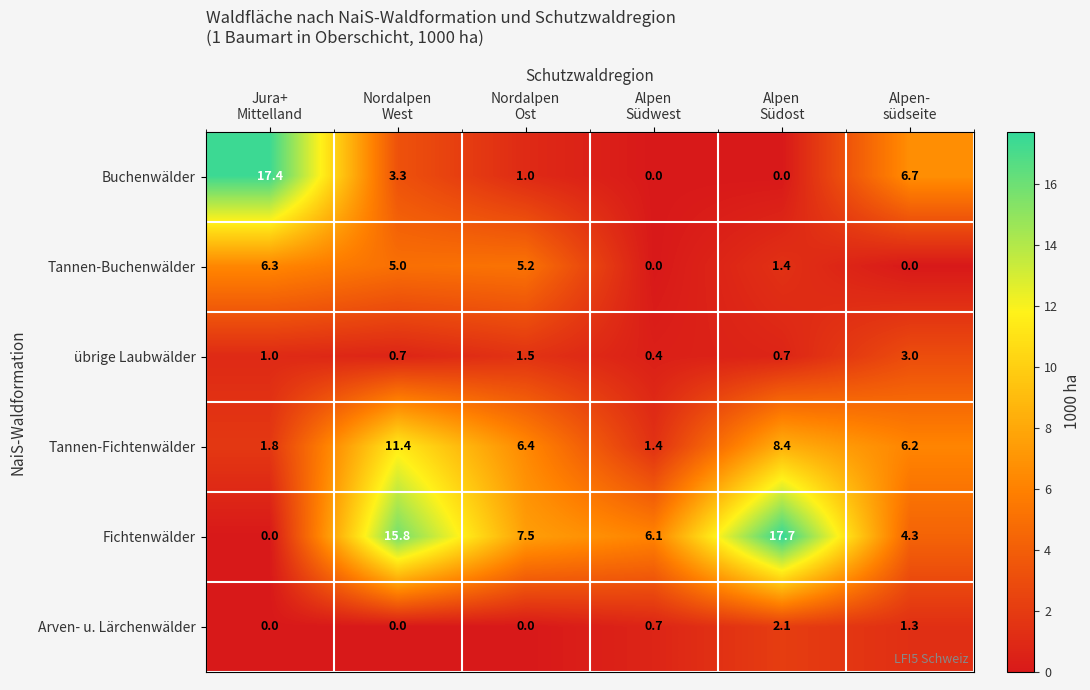

What is the sum of all Arven- u. Lärchenwälder values?

4.1